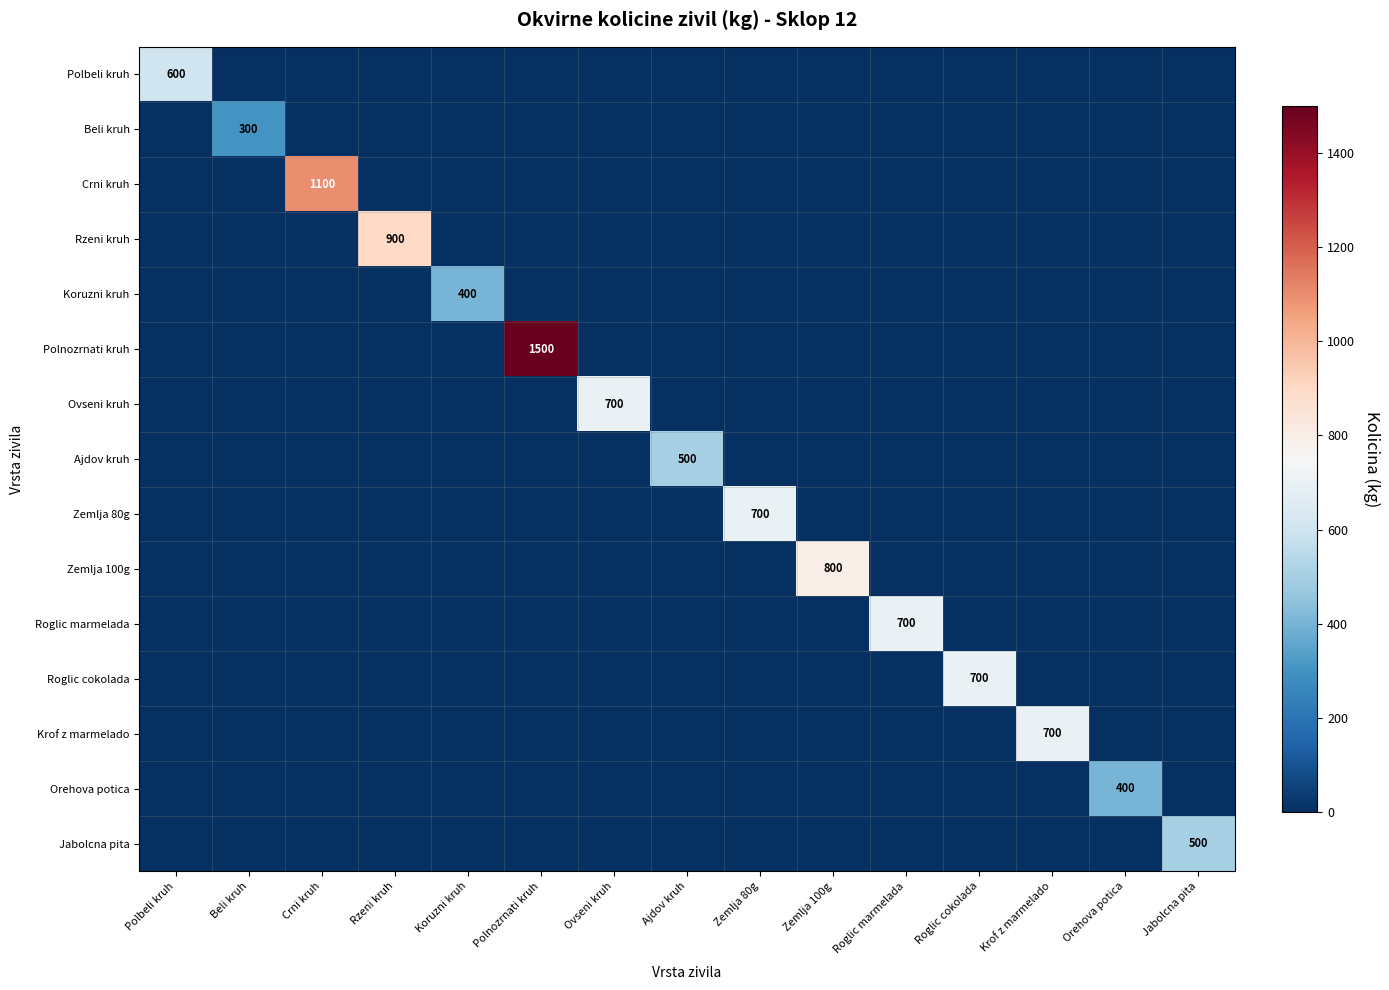

What is the average value of the Jabolcna pita series?

33